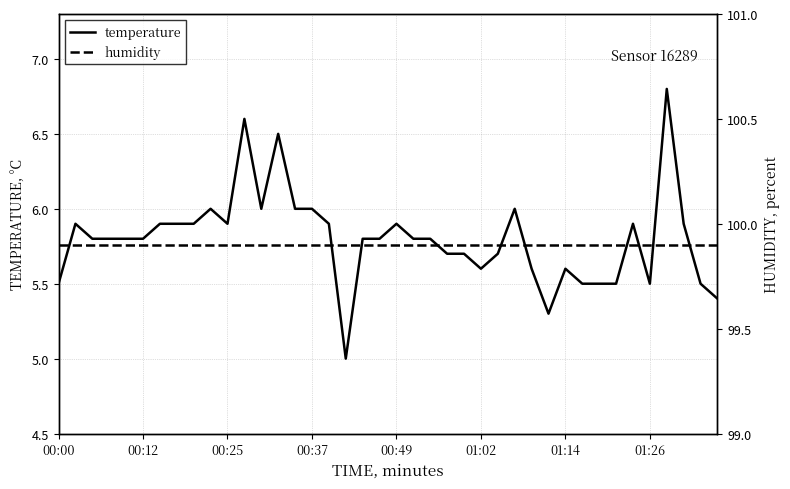

The temperature series shows 9.7 at 34. True or false?

False